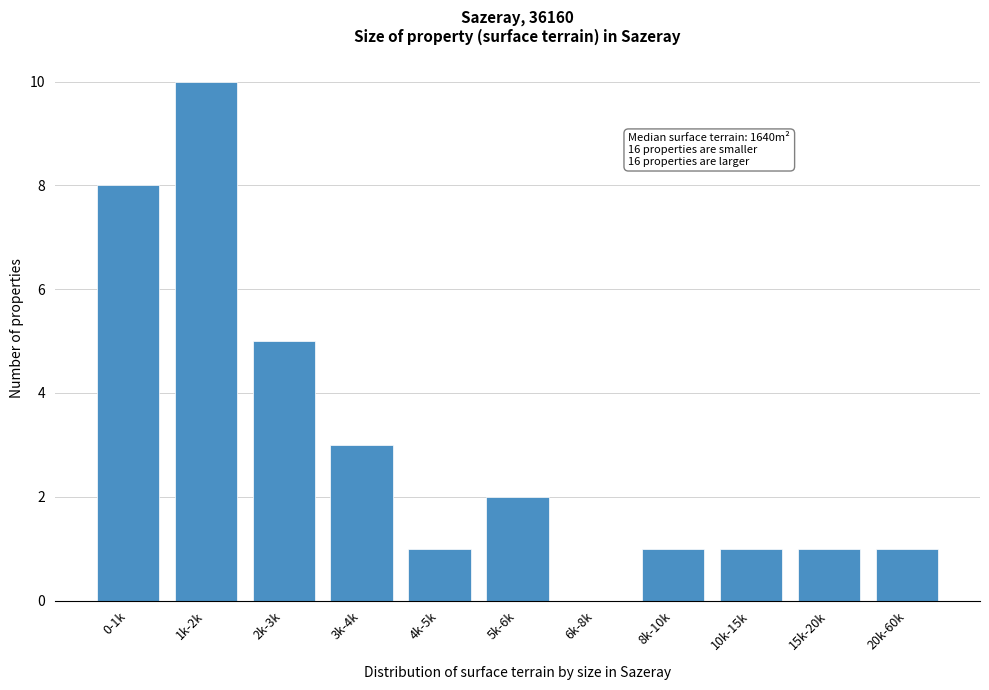

Reading right to left, list all the values displayed in this chart.

20k-60k=1	15k-20k=1	10k-15k=1	8k-10k=1	6k-8k=0	5k-6k=2	4k-5k=1	3k-4k=3	2k-3k=5	1k-2k=10	0-1k=8